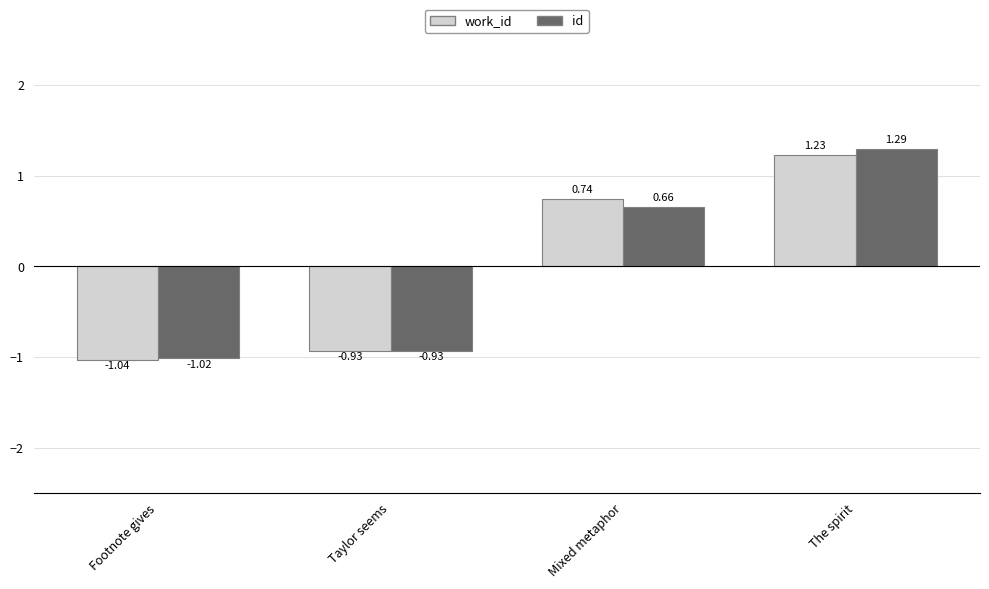

How many data points does each series have?

4